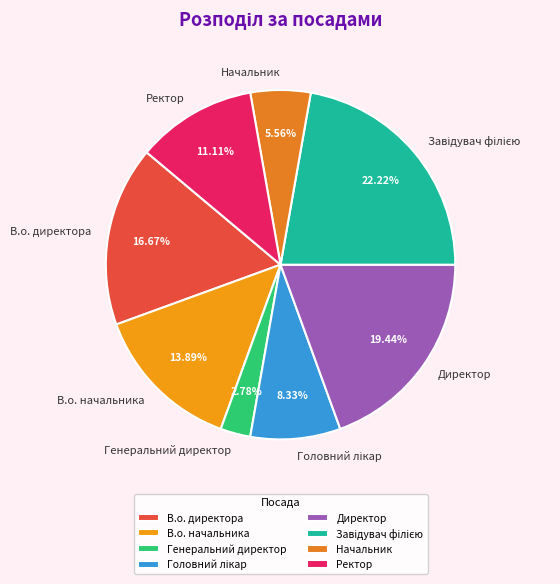

Does В.о. начальника represent more than half of the total?

No